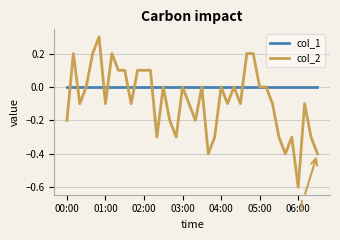

What is the greatest value displayed?

0.3